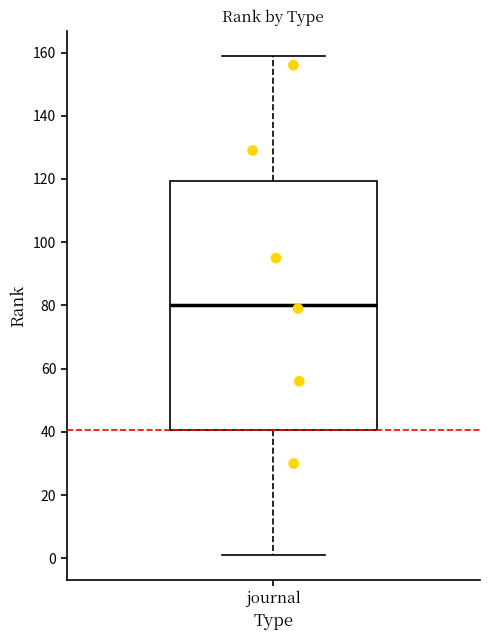

Where does the upper whisker of the box for journal end on the y-axis? The values are not printed on the chart, so give them approximately, as read against the axis.

160